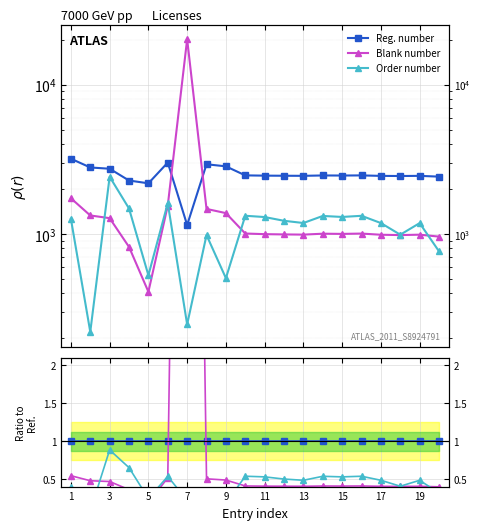

The value of Reg. number at 13 is 0.4. True or false?

False